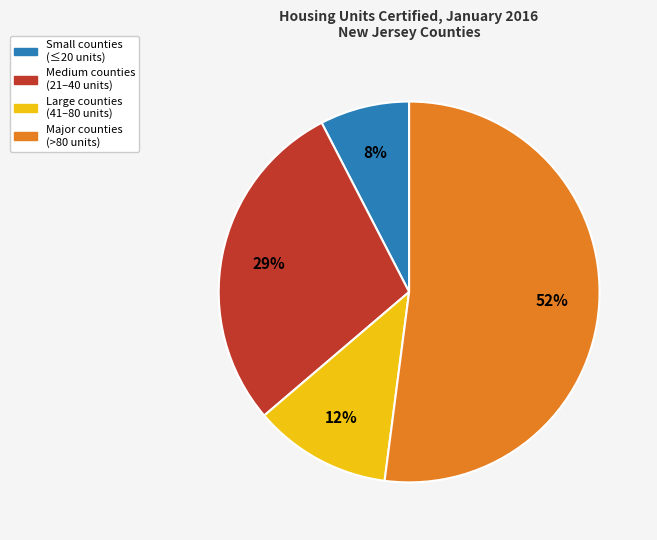

Does any single category account for the majority?

Yes